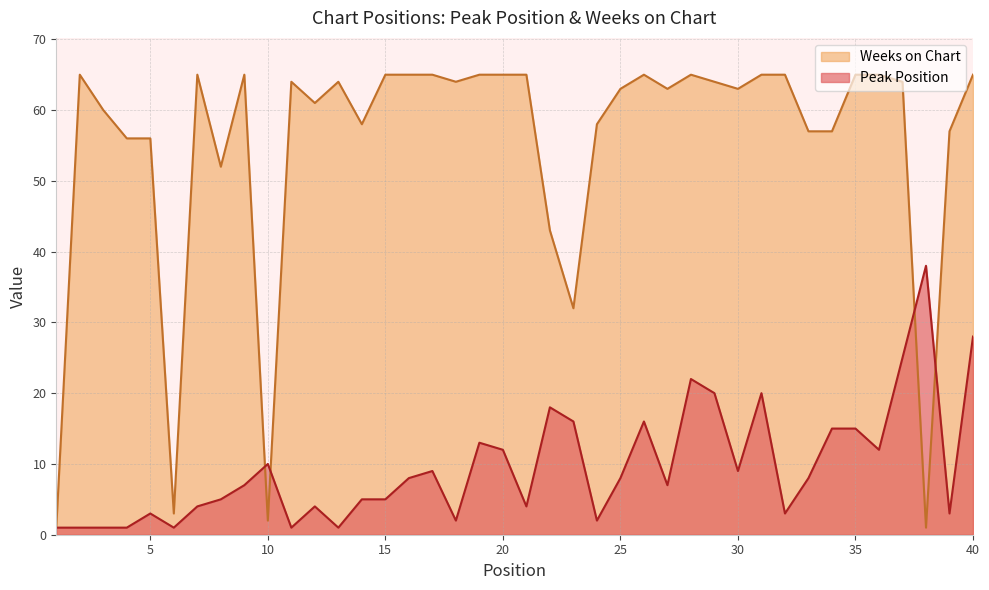

What is the value of the Peak Position point at the 15th from the left?

5